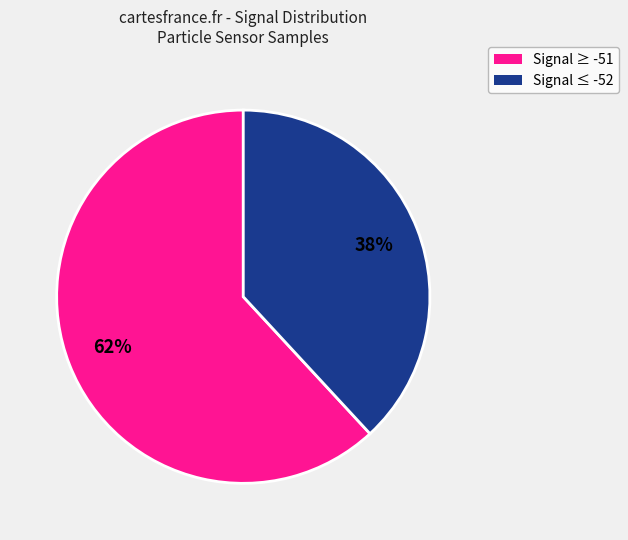

Which has a higher value, Signal ≥ -51 or Signal ≤ -52?

Signal ≥ -51